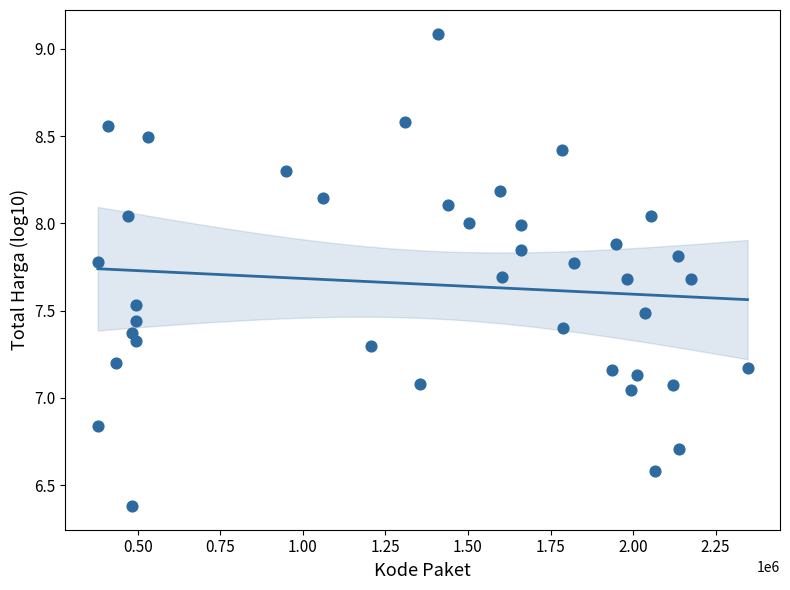

What is the range of X values (max minus min)?

1968125.0